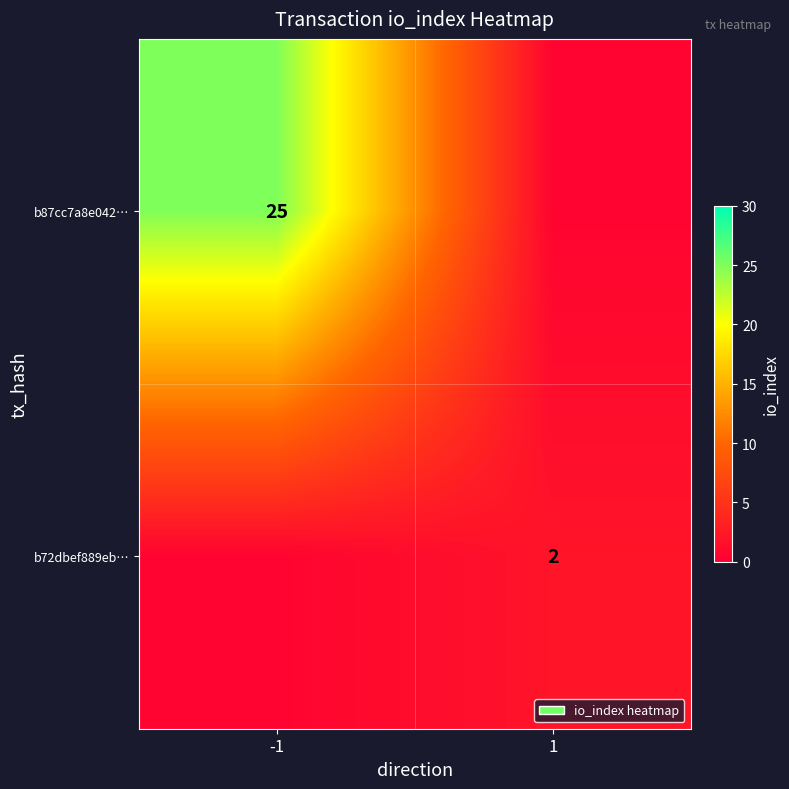

True or false: b87cc7a8e042… has a value of 25.0 at -1.

True